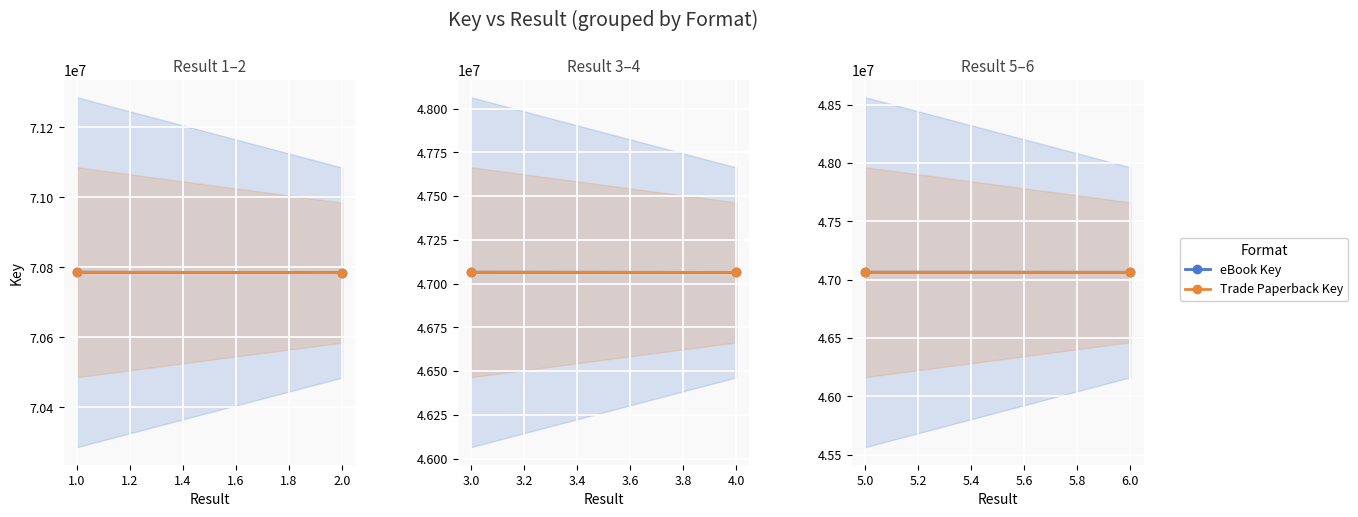

Is the value of eBook Key at 5.0 greater than the value of Trade Paperback Key at 5.0?

No